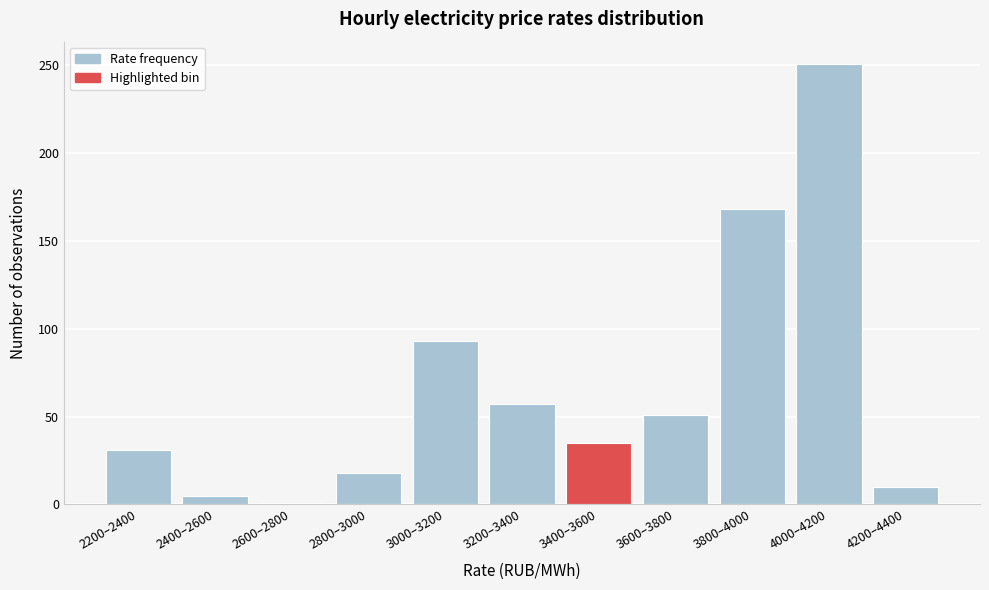

Reading left to right, transcribe all the data shown in this chart.

2200–2400=31	2400–2600=5	2600–2800=1	2800–3000=18	3000–3200=93	3200–3400=57	3400–3600=35	3600–3800=51	3800–4000=168	4000–4200=251	4200–4400=10